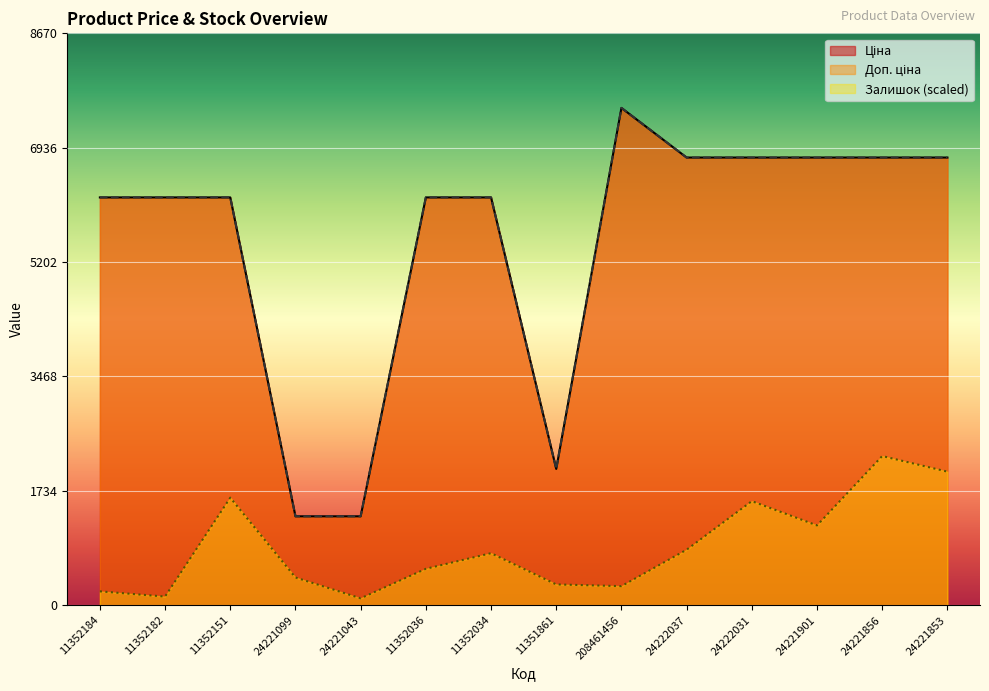

Between 11352182 and 24221099, which series saw the biggest shift?

Ціна